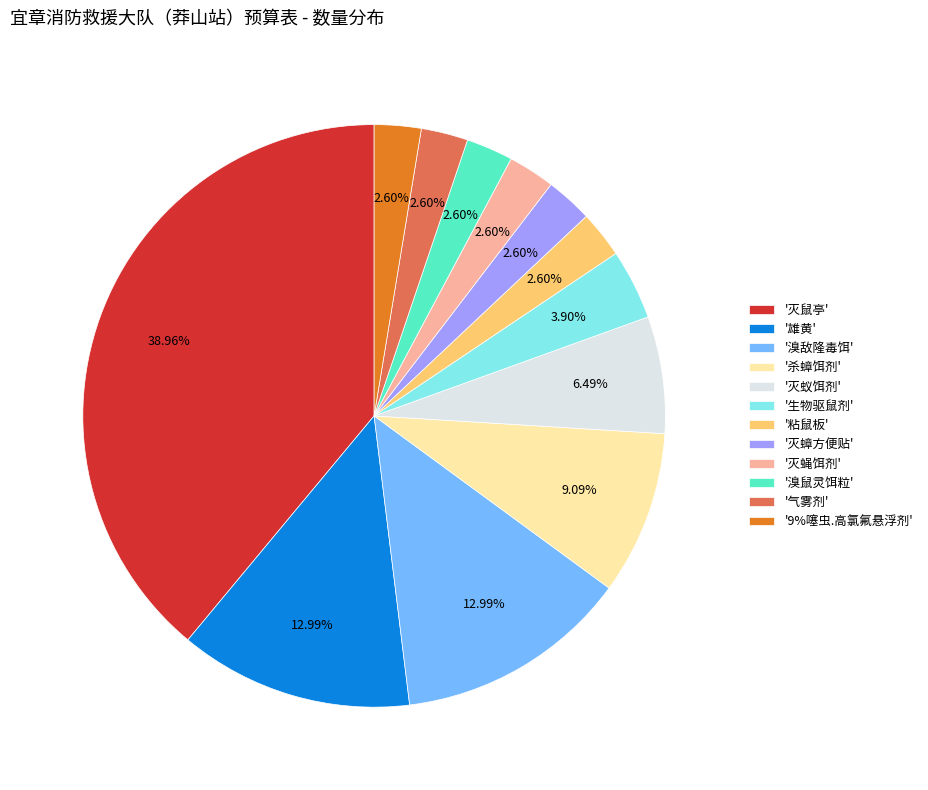

Which has a higher value, '灭蚁饵剂' or '气雾剂'?

'灭蚁饵剂'